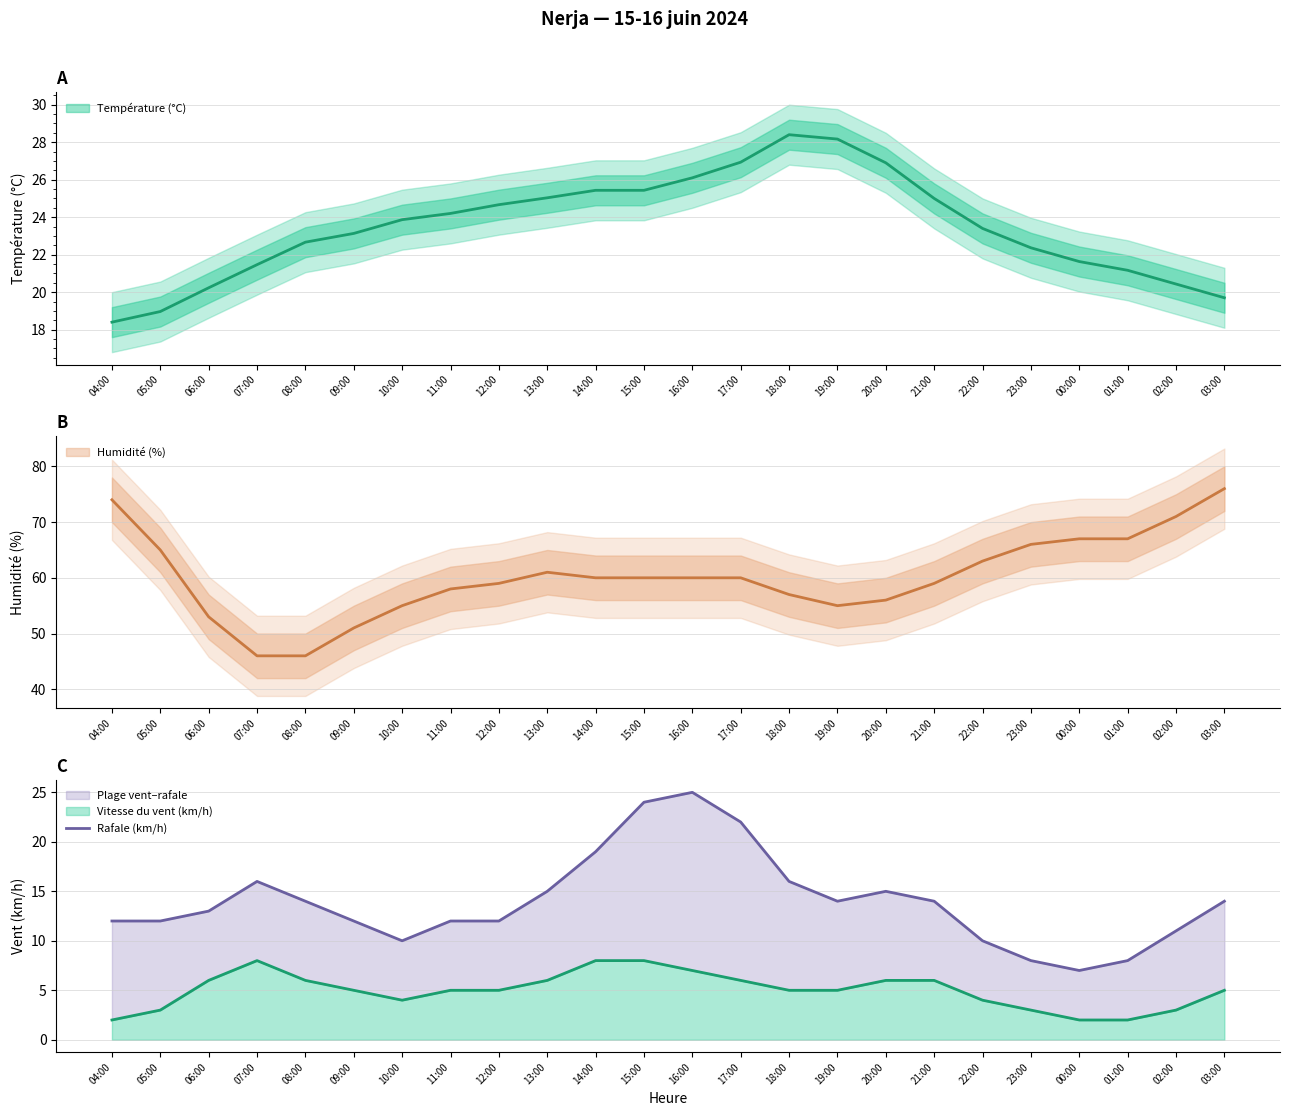

Reading right to left, list all the values displayed in this chart.

14	11	8	7	8	10	14	15	14	16	22	25	24	19	15	12	12	10	12	14	16	13	12	12